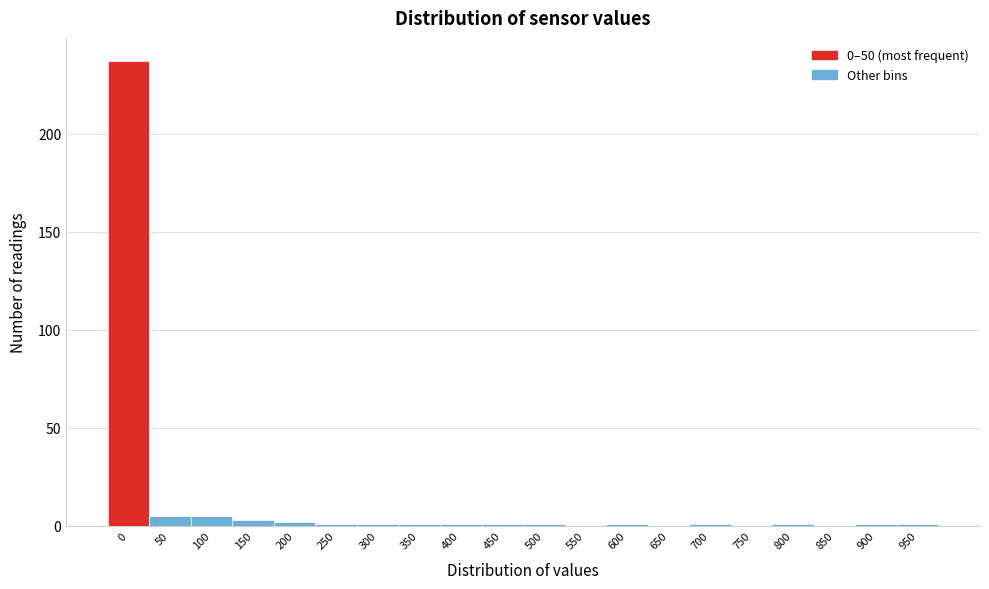

Reading right to left, list all the values displayed in this chart.

950=1	900=1	850=0	800=1	750=0	700=1	650=0	600=1	550=0	500=1	450=1	400=1	350=1	300=1	250=1	200=2	150=3	100=5	50=5	0=237